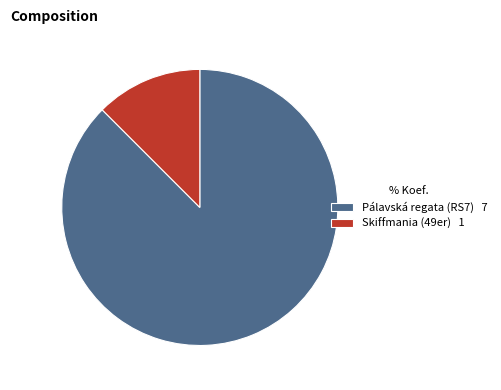

Is it true that Pálavská regata (RS7) 7 is 88% of the pie?

True